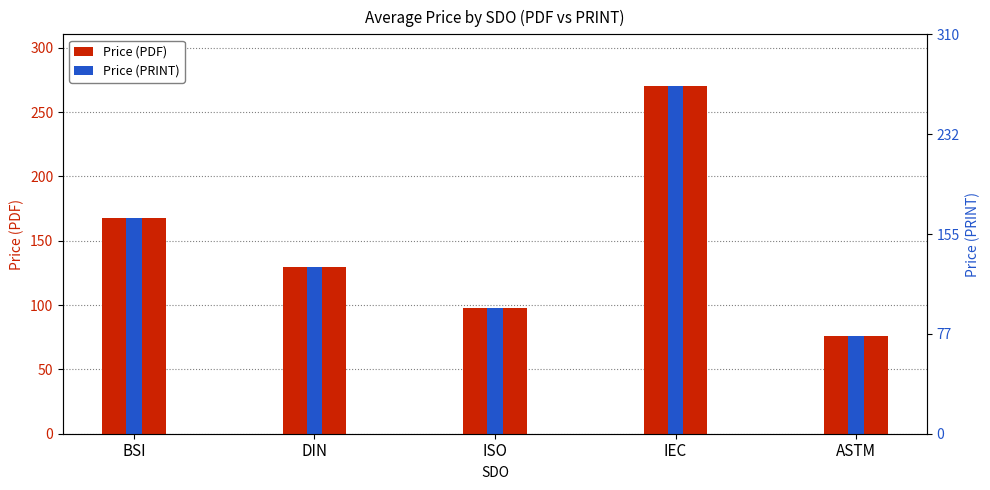

What is the value of the Price (PRINT) bar at the 3rd from the left?

97.7